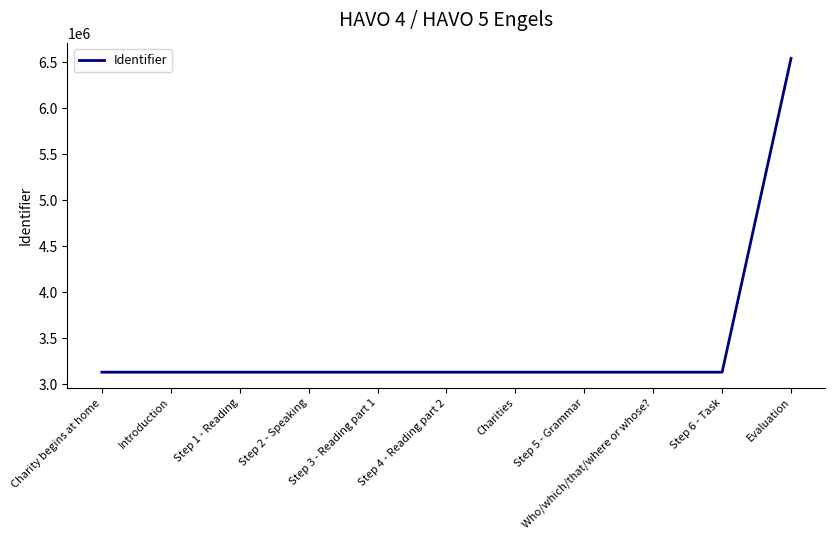

What is the maximum value shown in the chart?

6540398